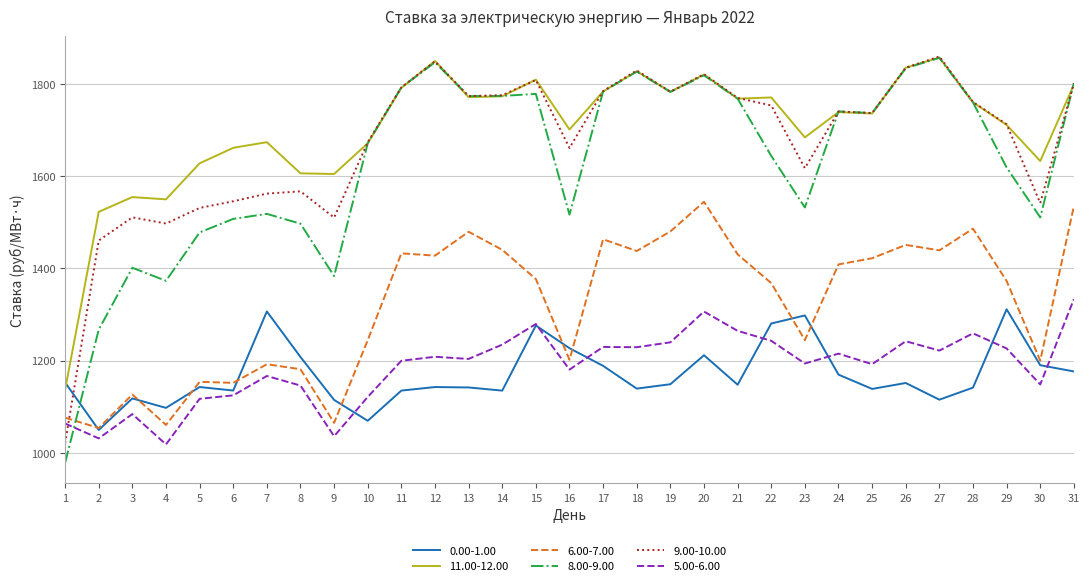

At which category is the sum across all series the highest?

20